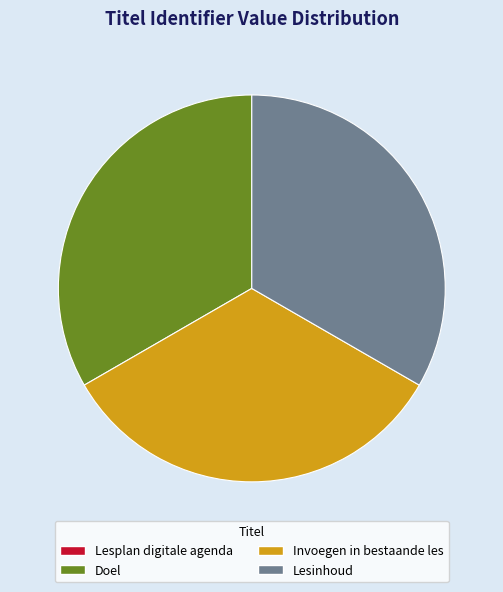

Does any single category account for the majority?

No